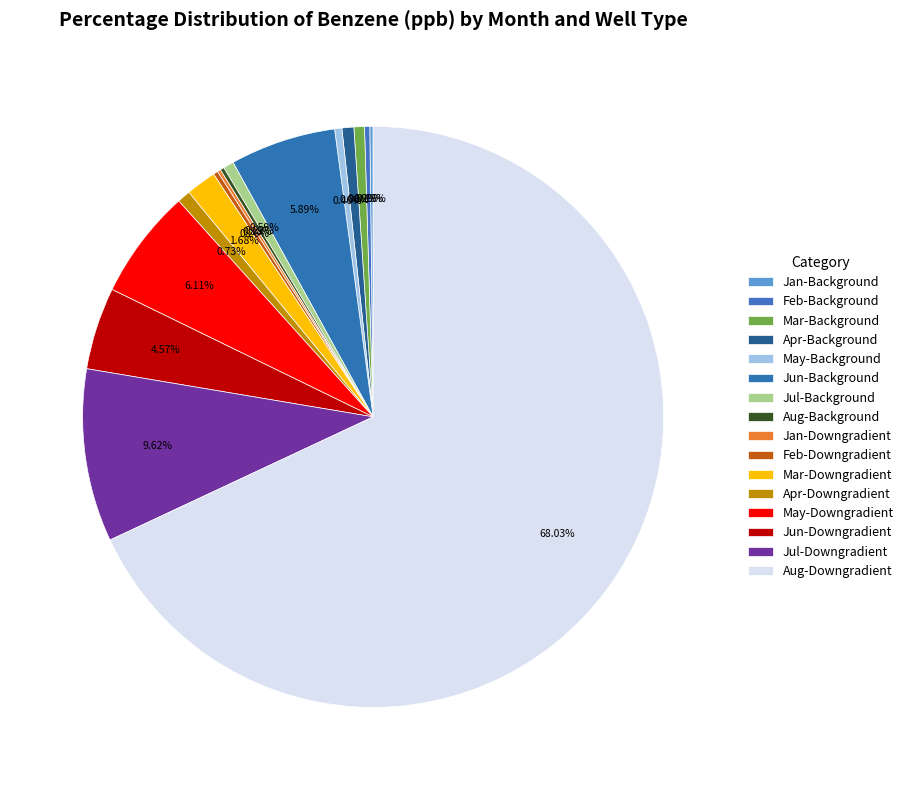

To the nearest percent, what is the difference between the Apr-Downgradient and Aug-Background slice percentages?

1%